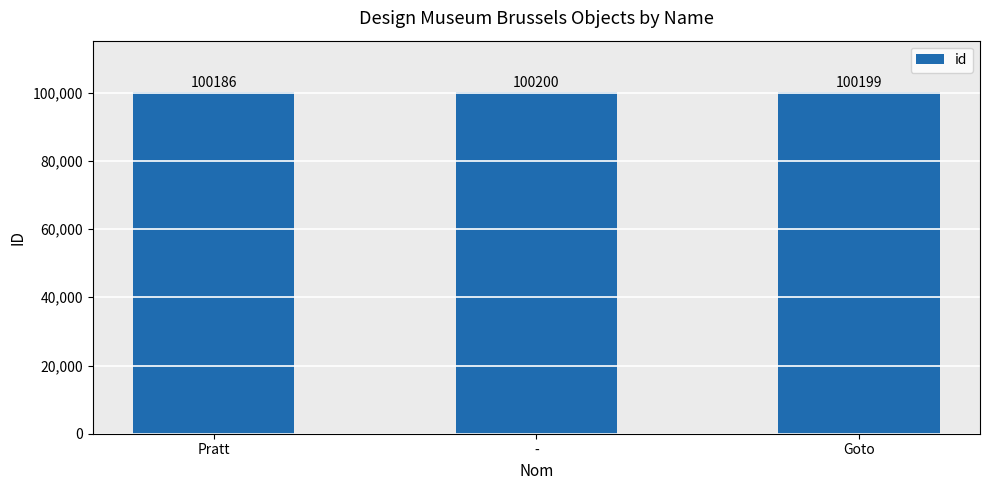

What is the difference between the maximum and minimum values?

14